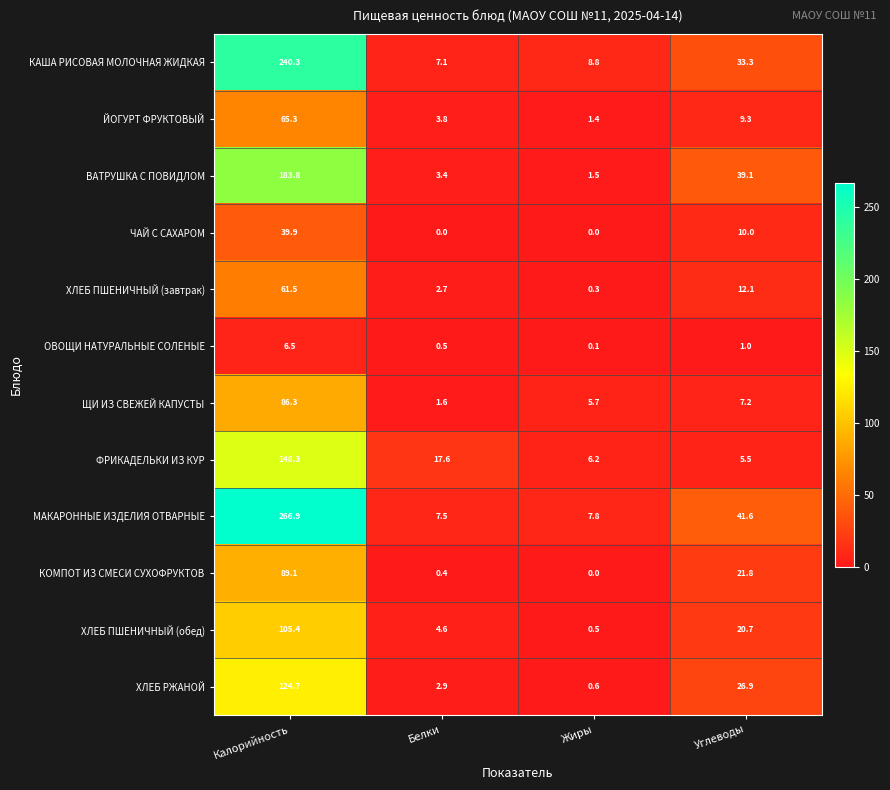

At which label does ФРИКАДЕЛЬКИ ИЗ КУР reach its minimum?

Углеводы